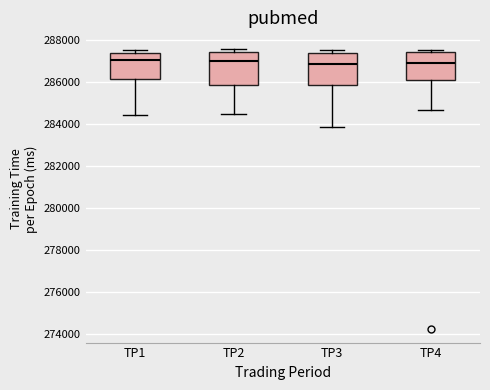

Where does the median line of the box for TP1 sit on the y-axis? The values are not printed on the chart, so give them approximately, as read against the axis.

287000